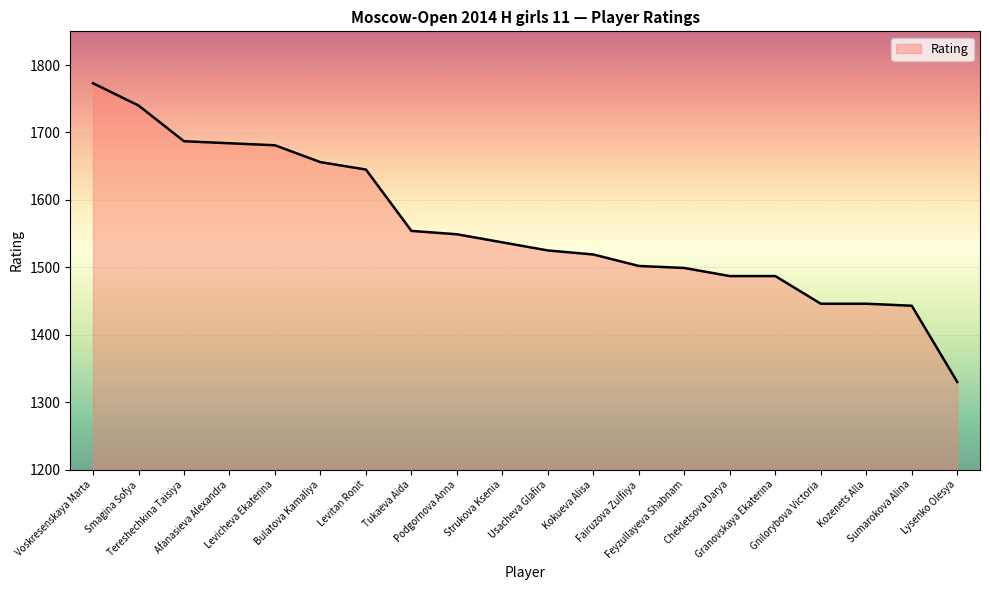

What is the greatest value displayed?

1773